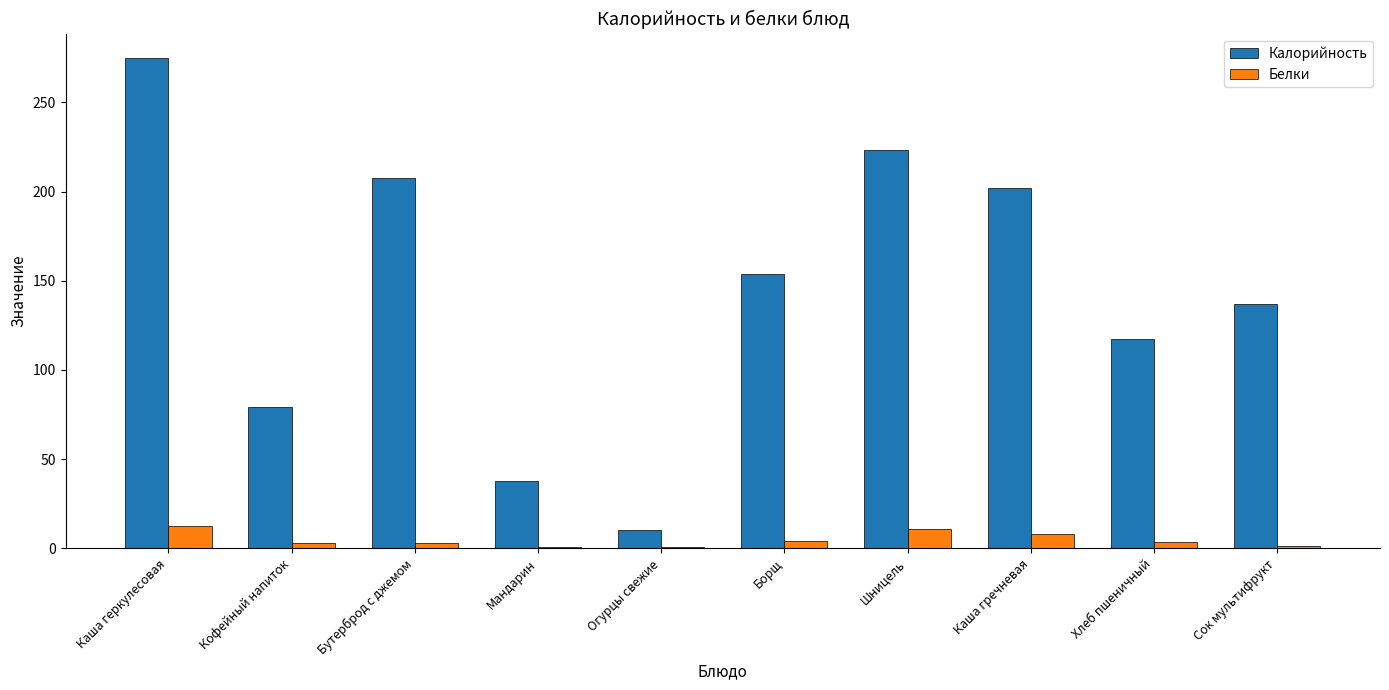

Between Огурцы свежие and Борщ, which series saw the biggest shift?

Калорийность